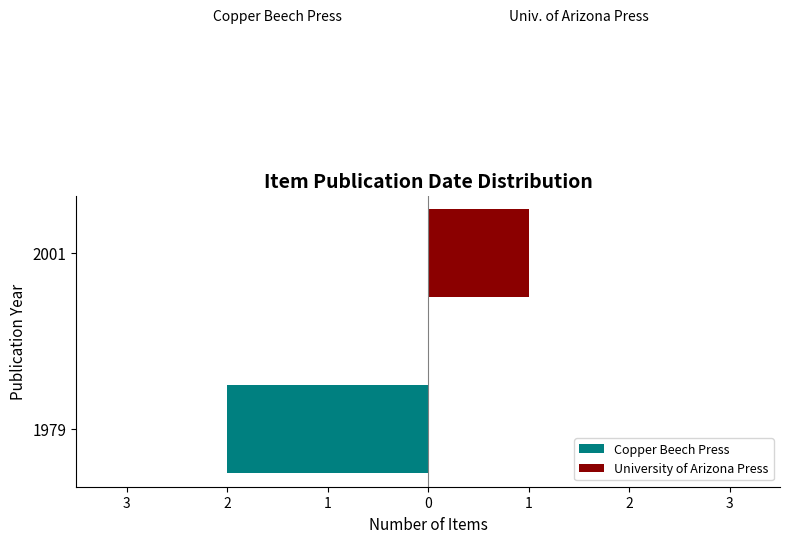

At 2001, list the series in order from largest to smallest.

University of Arizona Press, Copper Beech Press